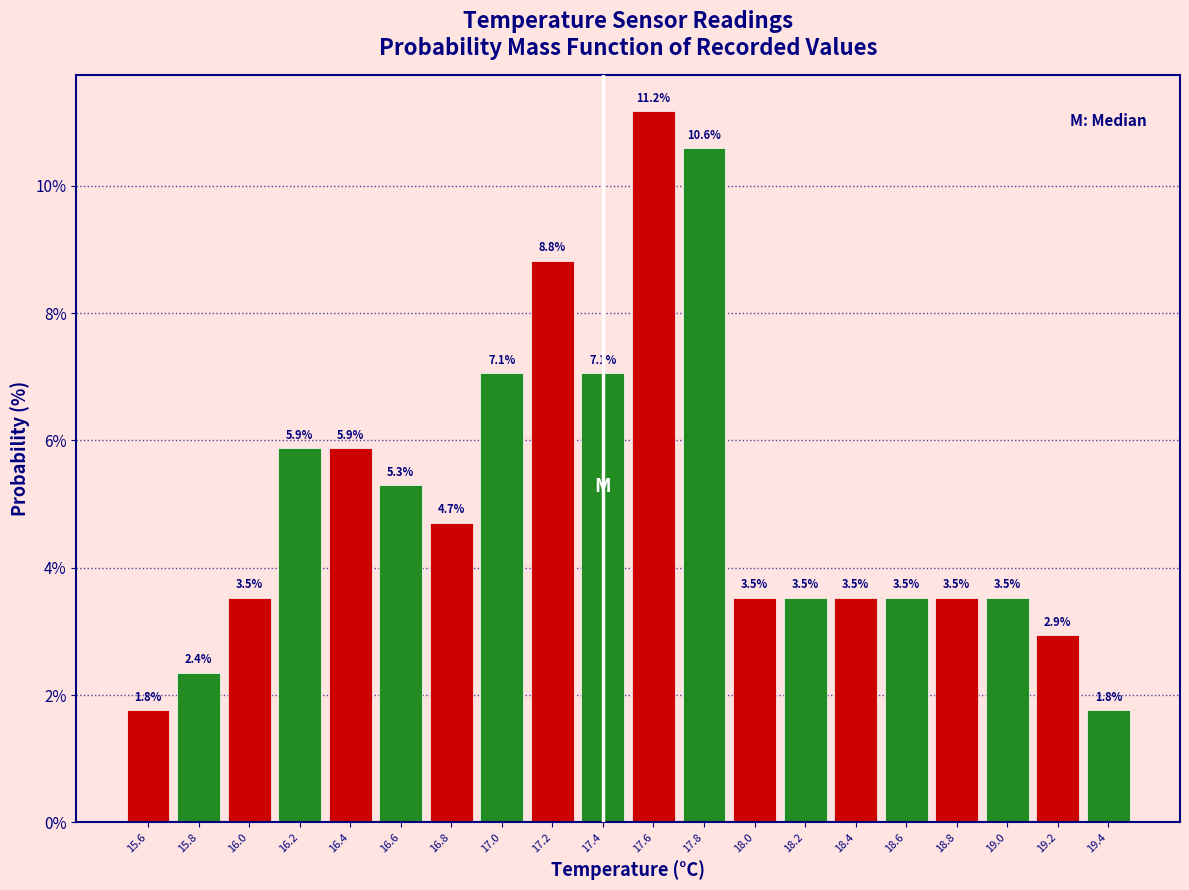

How tall is the bar that spans 18.1 to 18.3 on the x-axis?

3.5